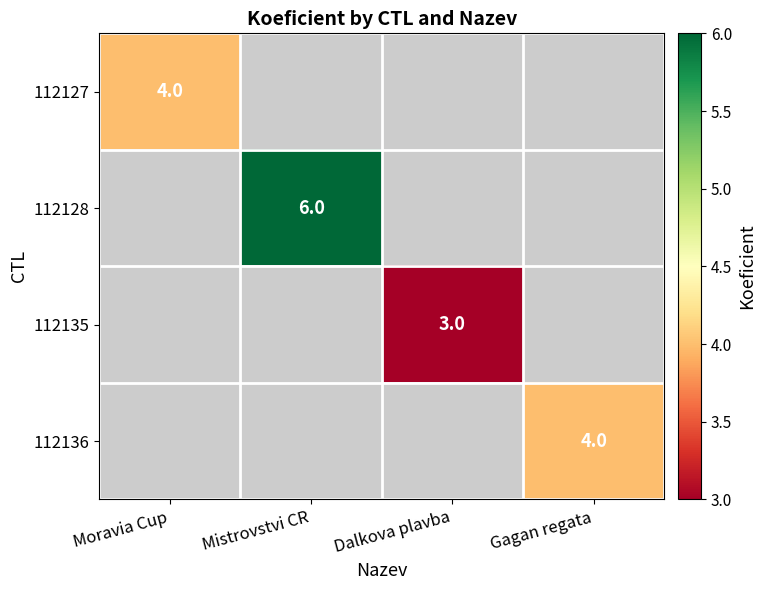

The 112135 series shows 3 at Dalkova plavba. True or false?

True